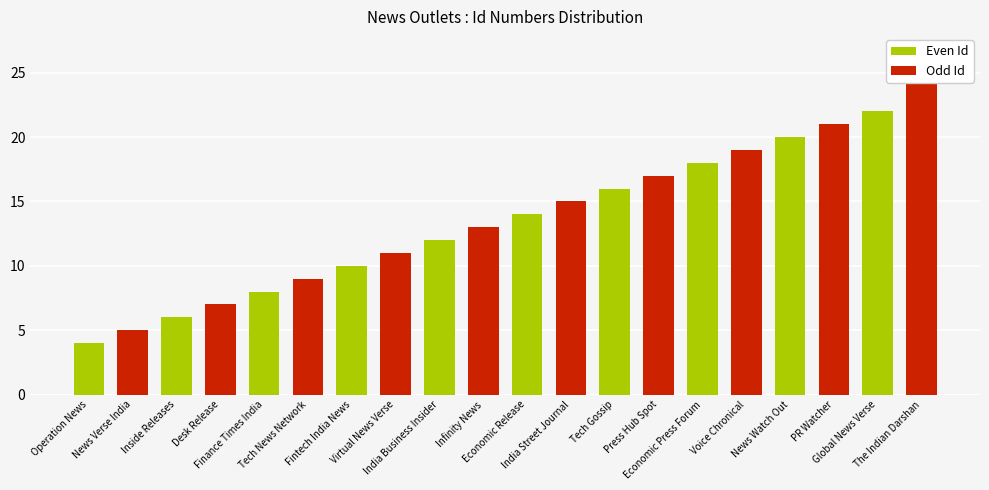

Reading left to right, transcribe all the data shown in this chart.

Even Id: 4	0	6	0	8	0	10	0	12	0	14	0	16	0	18	0	20	0	22	0
Odd Id: 0	5	0	7	0	9	0	11	0	13	0	15	0	17	0	19	0	21	0	25